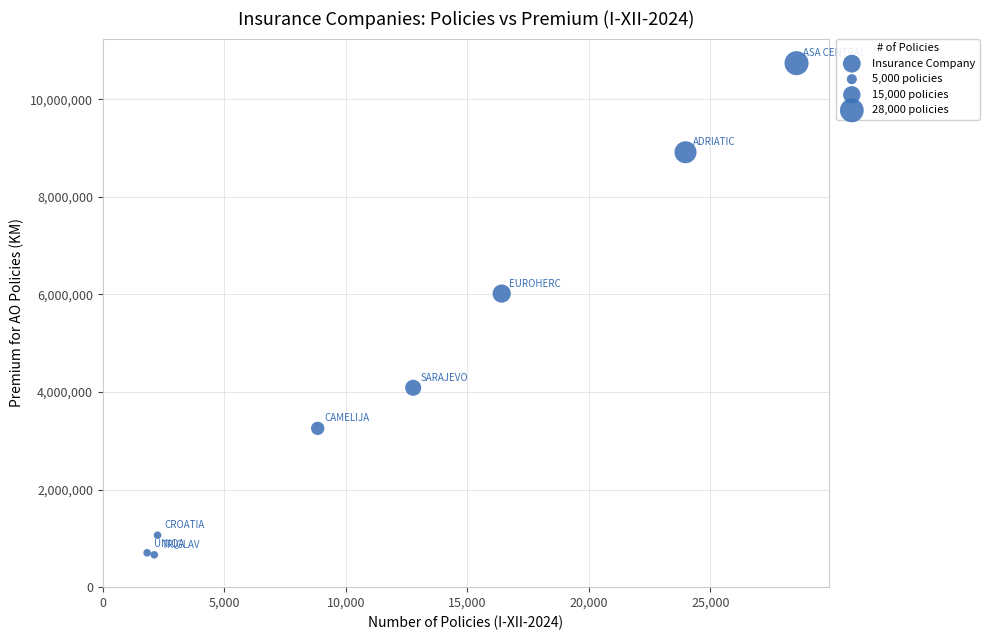

What Y value in the scatter plot is closest to 5701143?

6017120